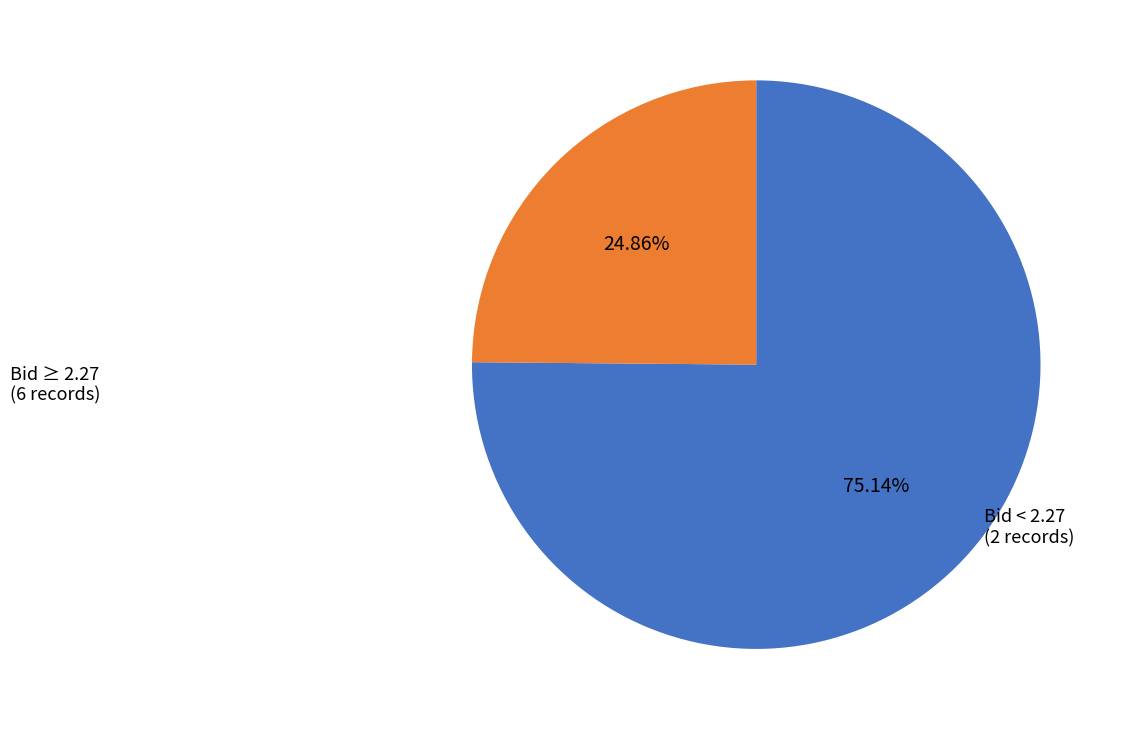

How many segments does this pie chart have?

2